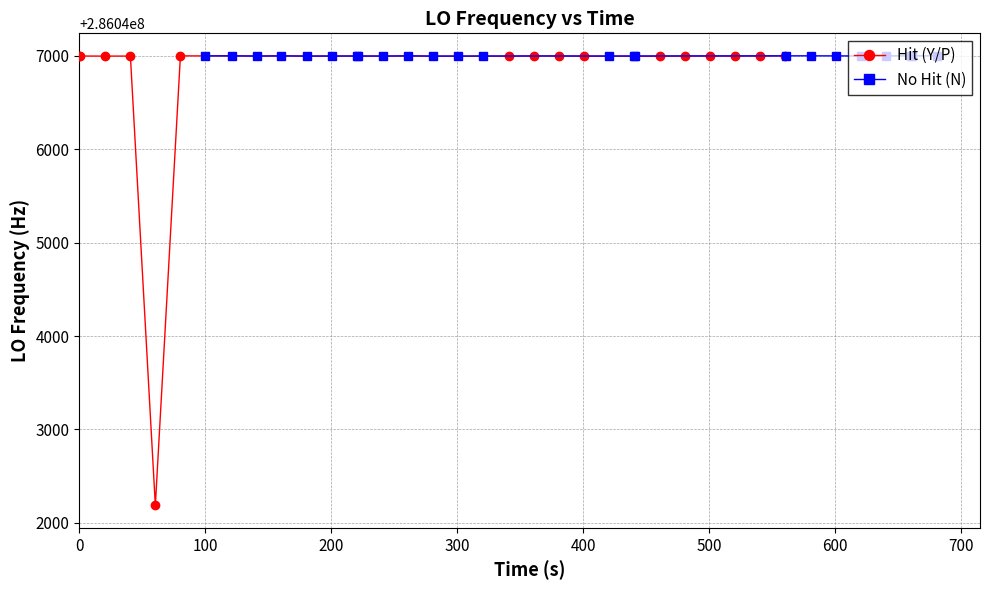

Which has a higher value, 27 or 16?

27